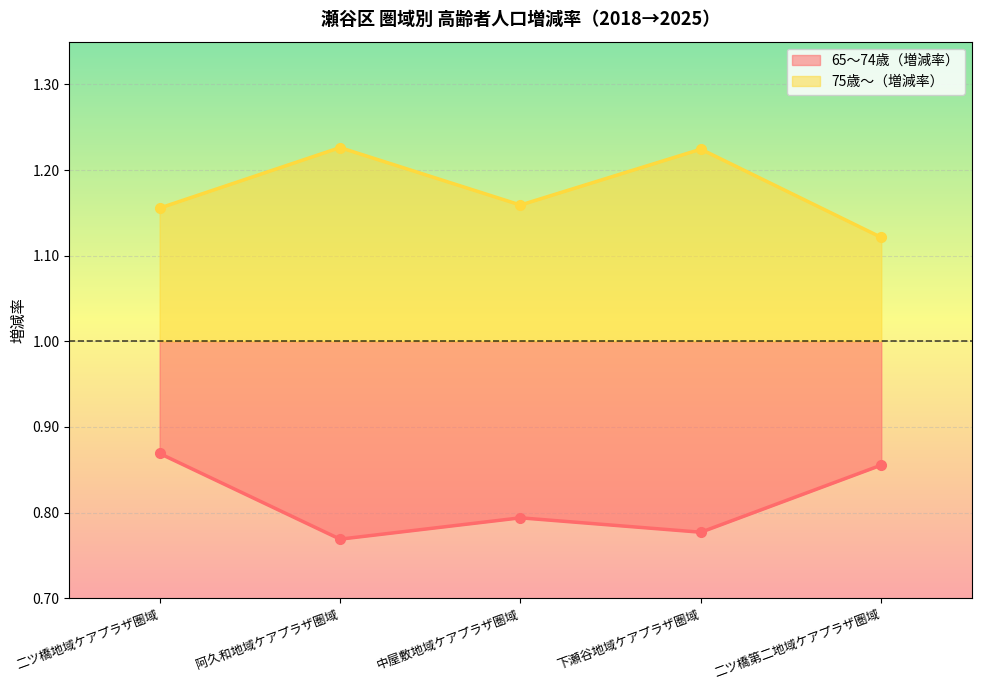

Which series has the largest total across all categories?

75歳～（増減率）